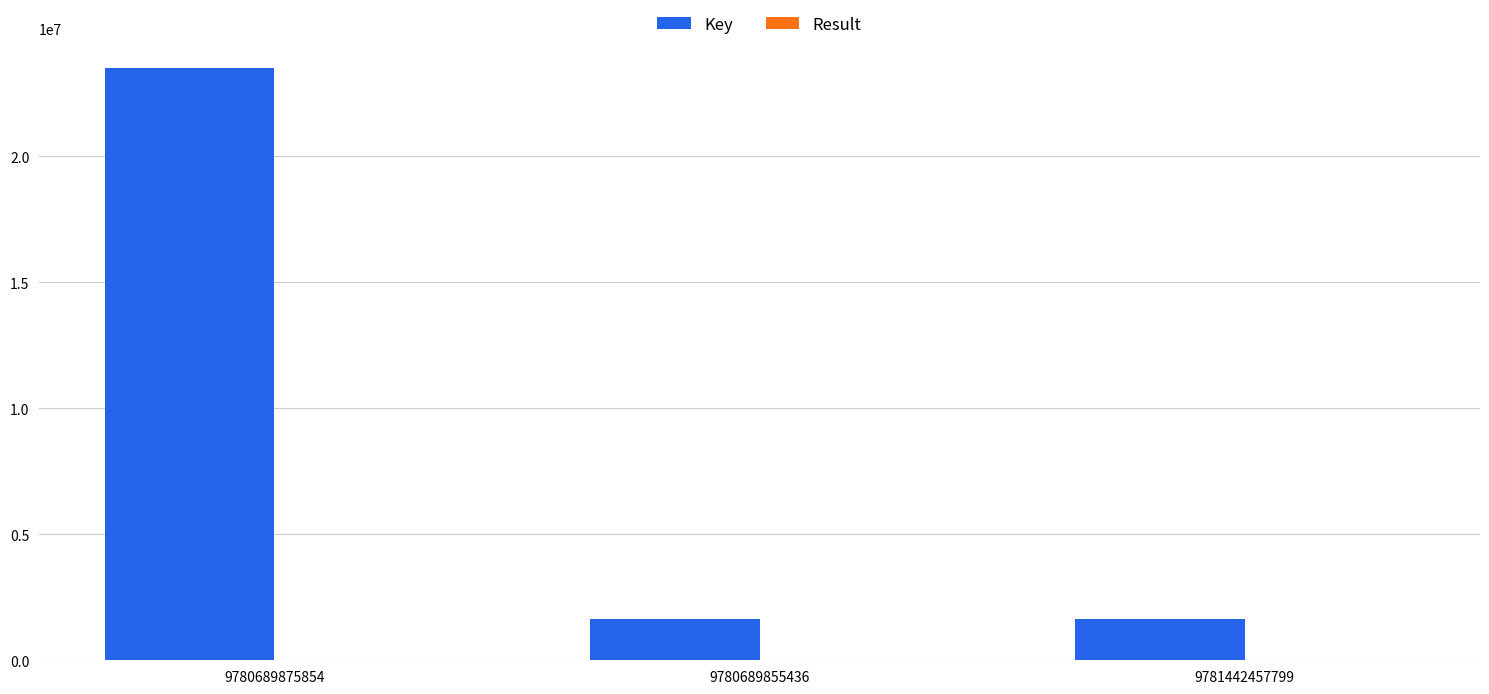

What is the difference between the Key values at 9780689875854 and 9780689855436?

21891897